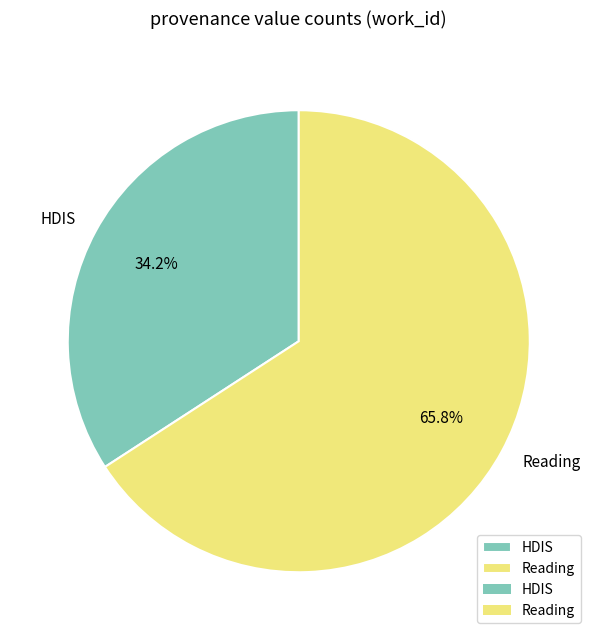

What is the ratio of the value at HDIS to the value at Reading?

0.5